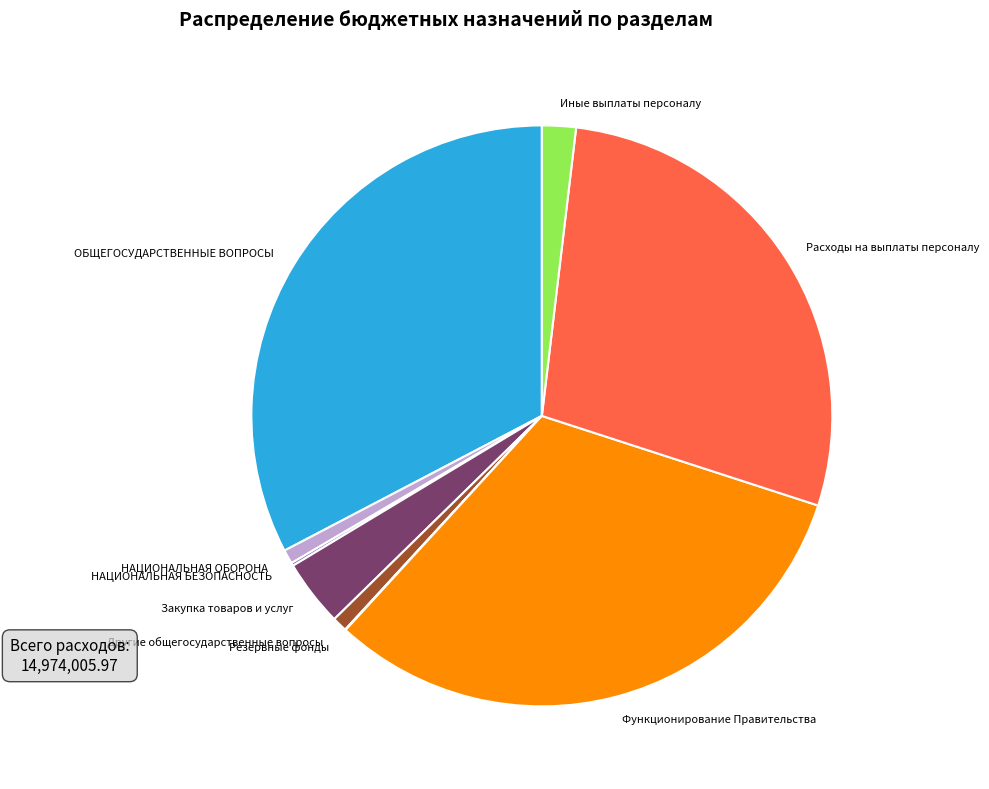

Is there a majority slice in this chart?

No